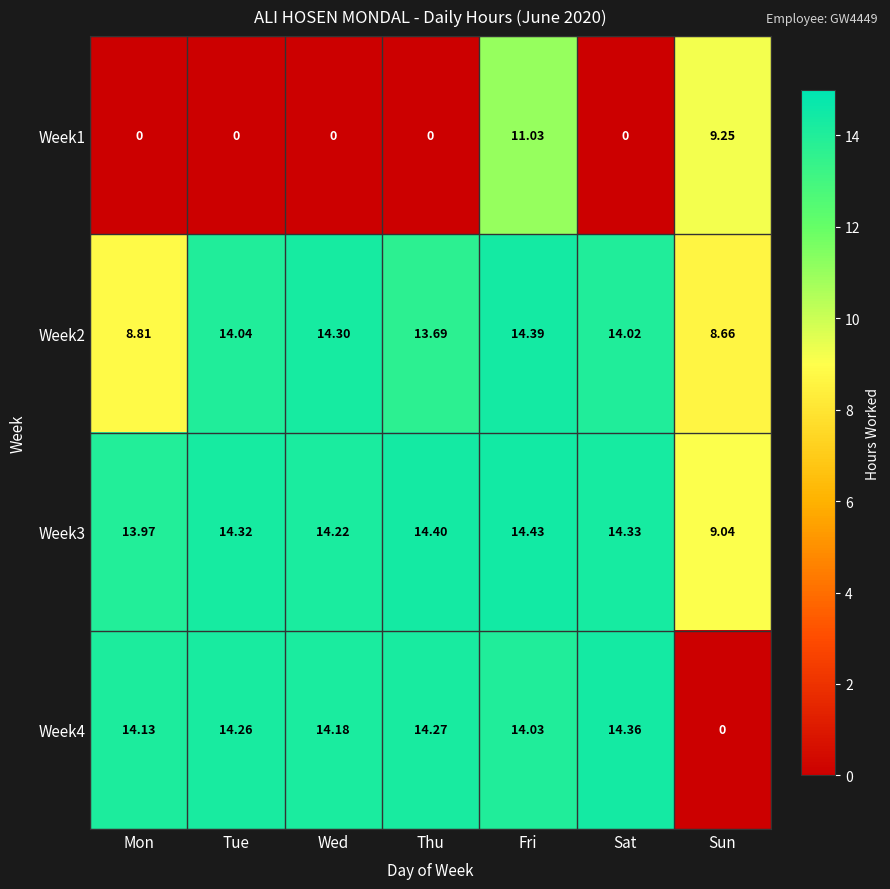

At which label does Week4 first exceed 14?

Mon